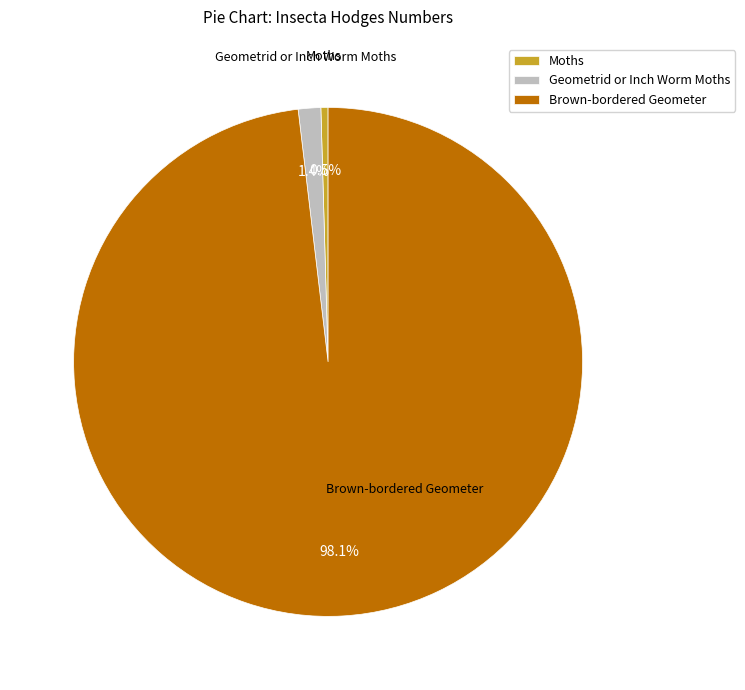

Rank the categories by value from lowest to highest.

Moths, Geometrid or Inch Worm Moths, Brown-bordered Geometer